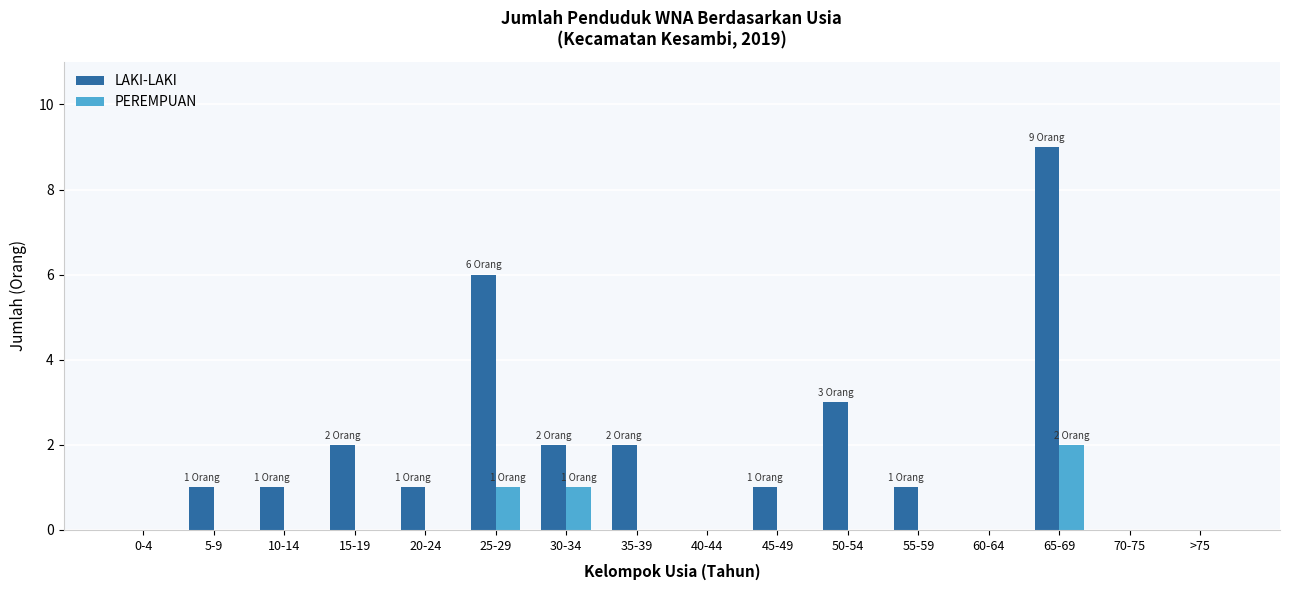

Reading left to right, what are all the values shown in this chart?

LAKI-LAKI: 0	1	1	2	1	6	2	2	0	1	3	1	0	9	0	0
PEREMPUAN: 0	0	0	0	0	1	1	0	0	0	0	0	0	2	0	0